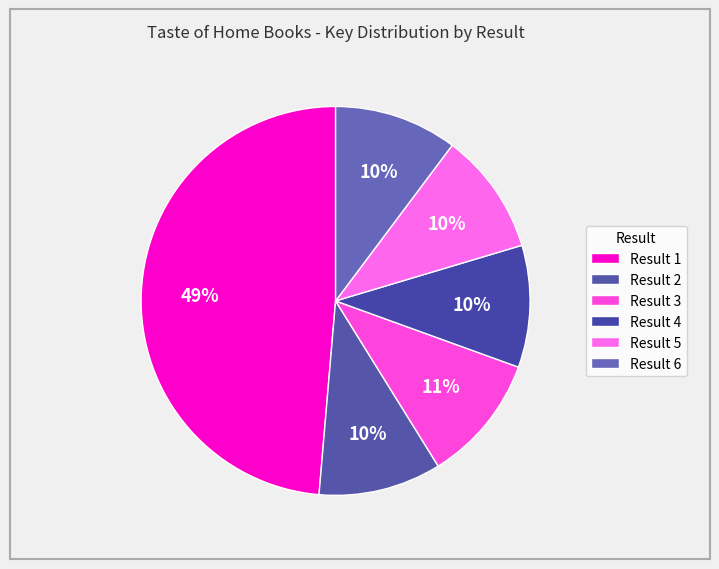

To the nearest percent, what portion does Result 5 represent?

10%